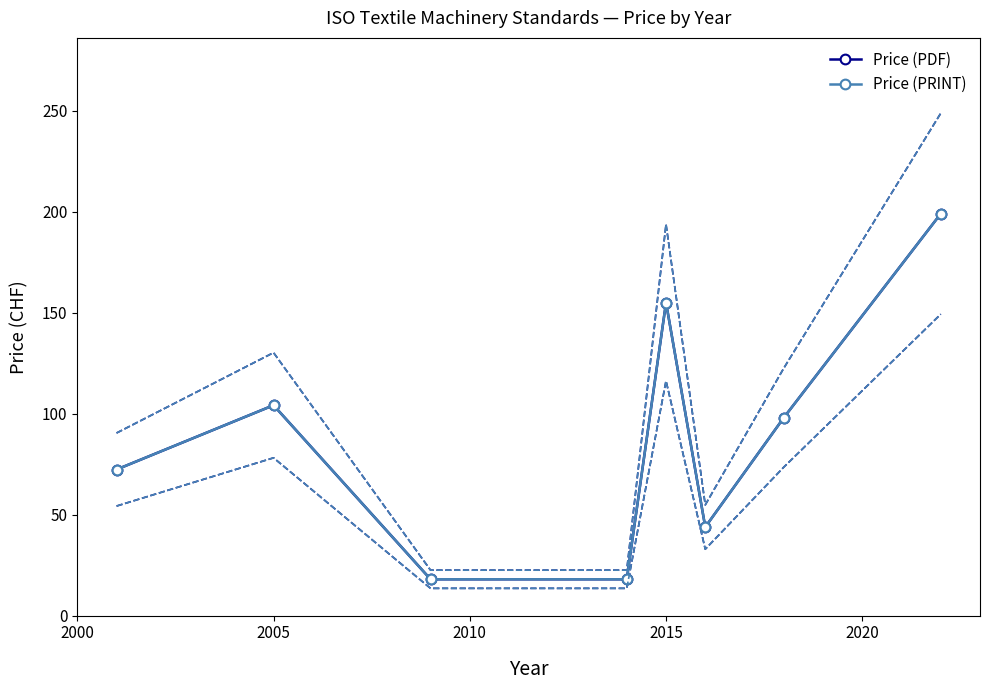

True or false: Price (PDF) and Price (PRINT) intersect in this chart.

False